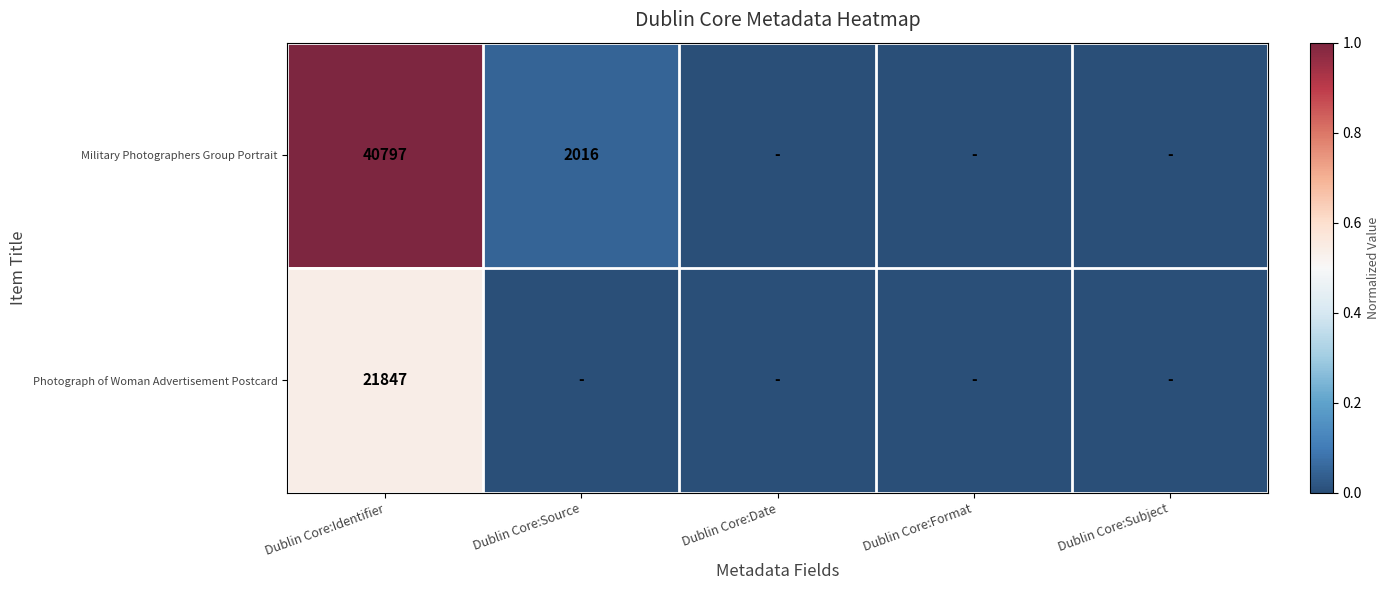

What is the difference between the highest and lowest values at Dublin Core:Identifier?

18950